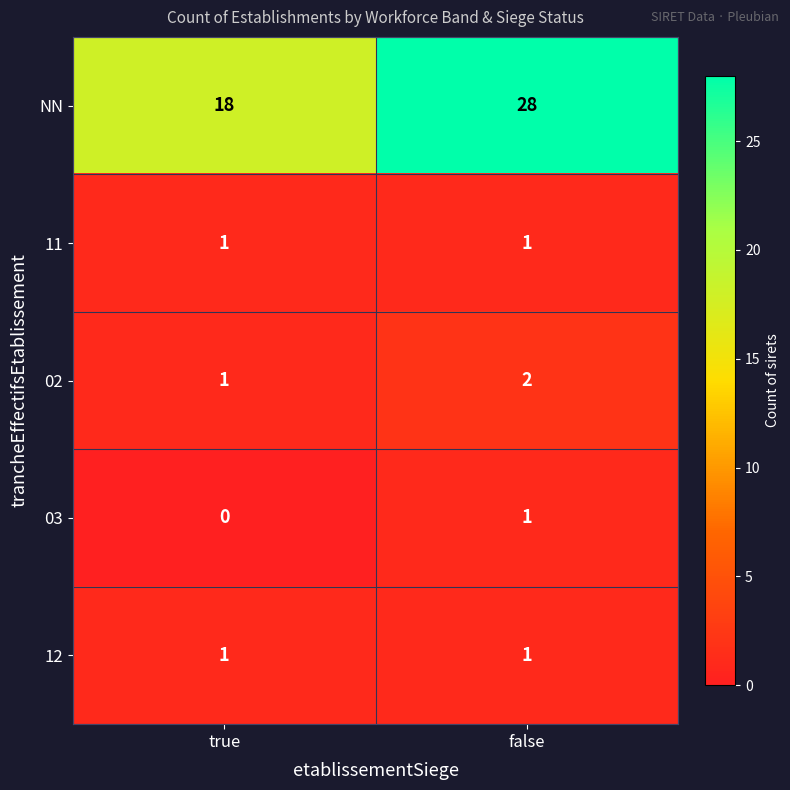

Is the value of 12 at false greater than the value of 03 at true?

Yes